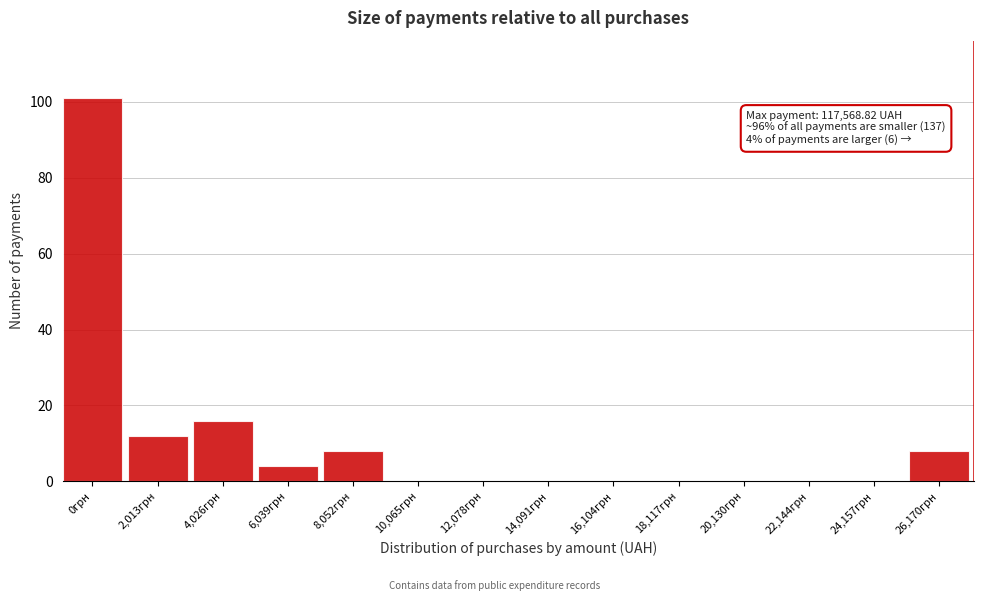

Reading right to left, what are all the values shown in this chart?

26,170грн=8	24,157грн=0	22,144грн=0	20,130грн=0	18,117грн=0	16,104грн=0	14,091грн=0	12,078грн=0	10,065грн=0	8,052грн=8	6,039грн=4	4,026грн=16	2,013грн=12	0грн=101